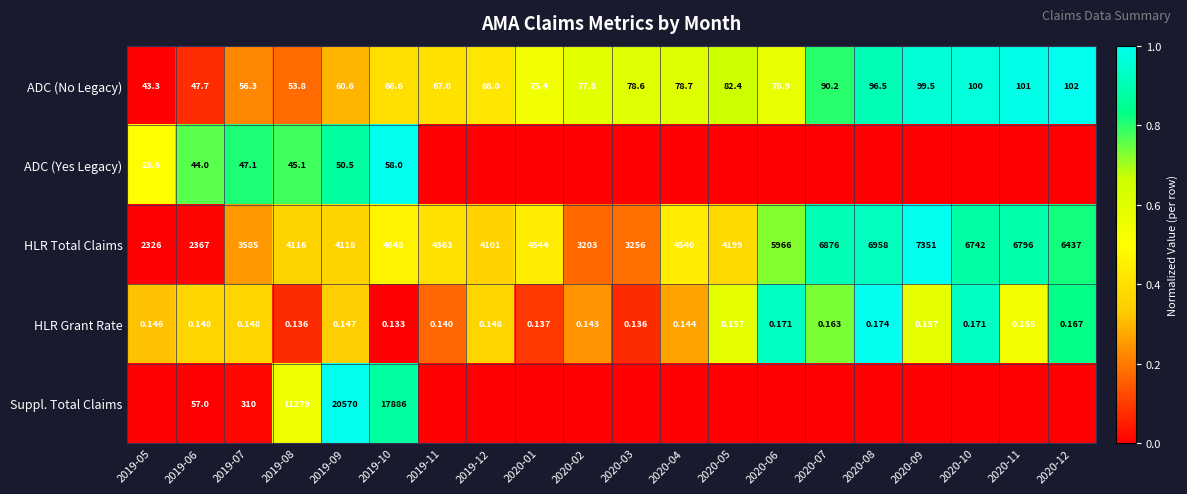

Between 2019-06 and 2019-07, which series saw the biggest shift?

HLR Total Claims